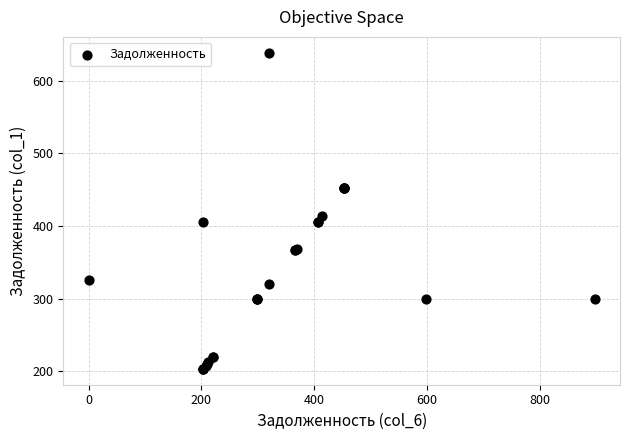

What Y value in the scatter plot is closest to 420?

413.3